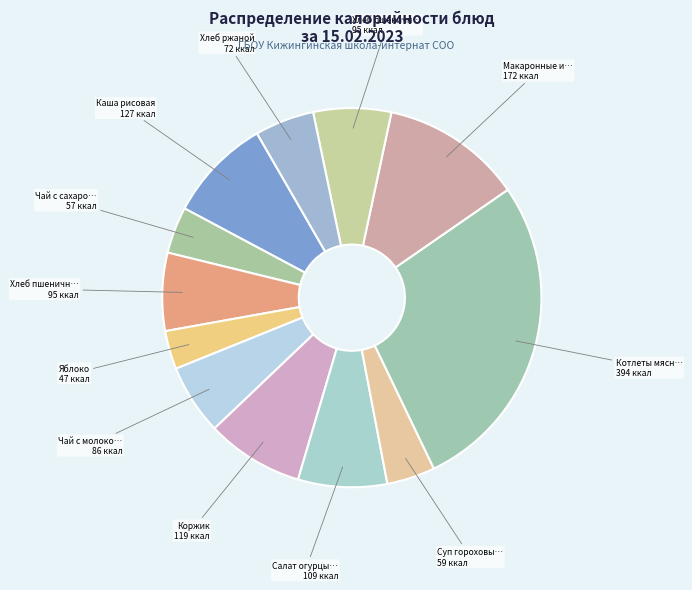

To the nearest percent, what is the average slice percentage?

8%